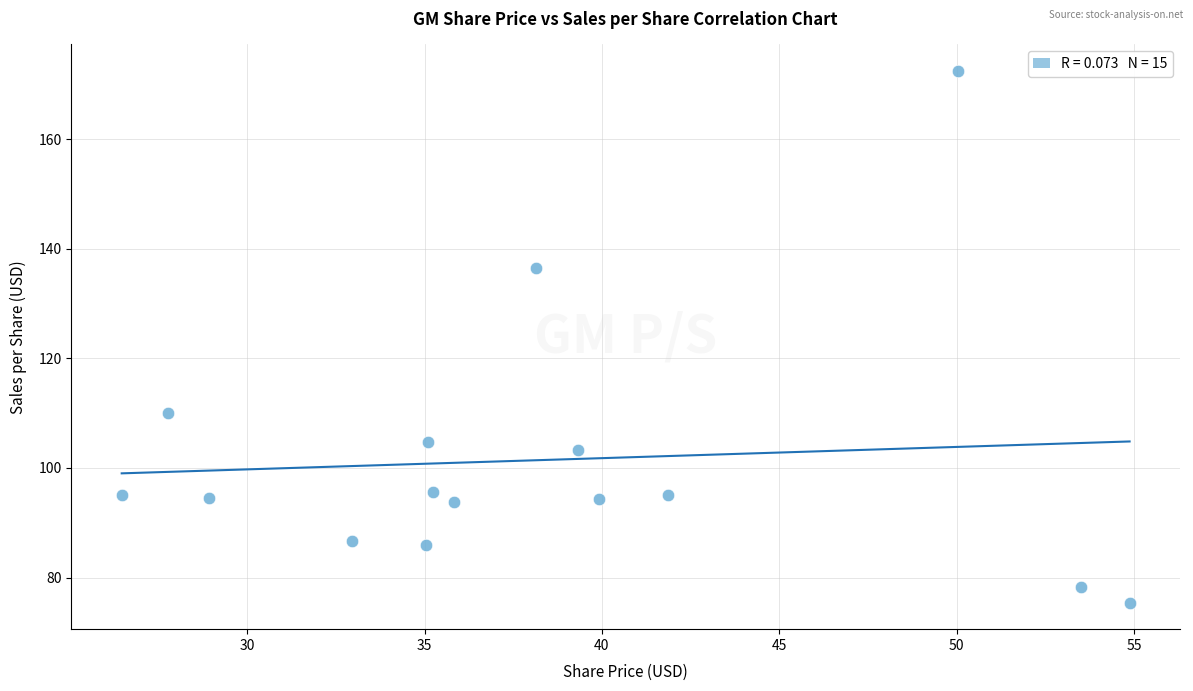

What is the range of X values (max minus min)?

28.4